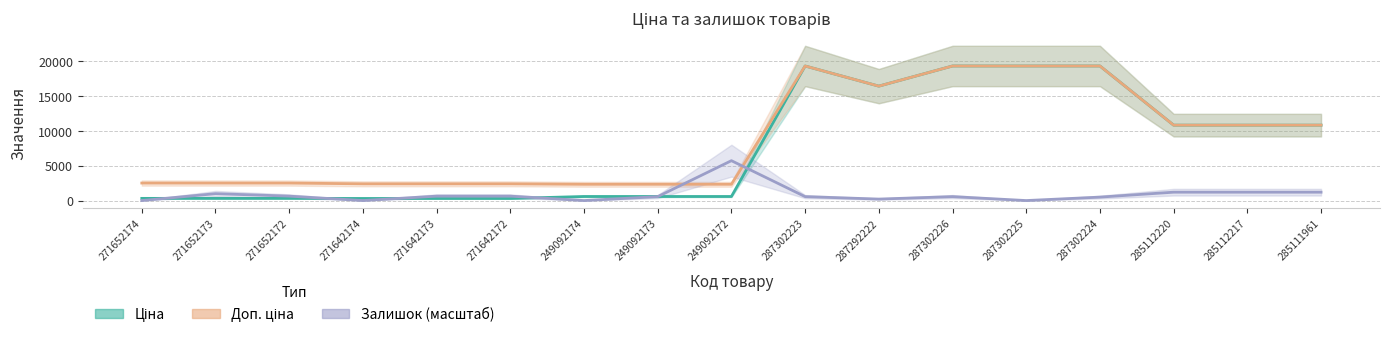

Between which two adjacent categories do Залишок (масштаб) and Доп. ціна first intersect?

249092173 and 249092172